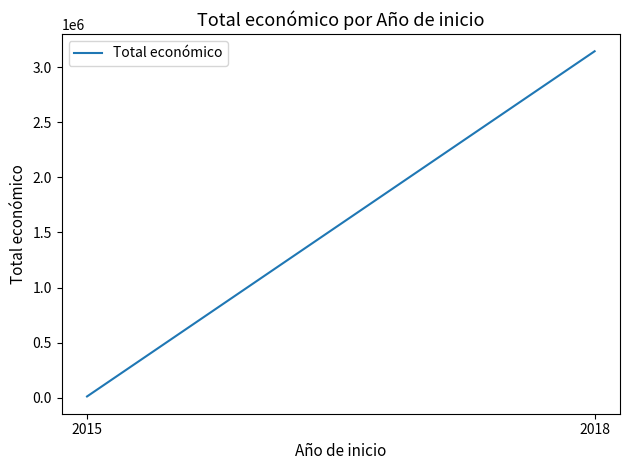

What is the sum of the values at 2015 and 2018?

3155328